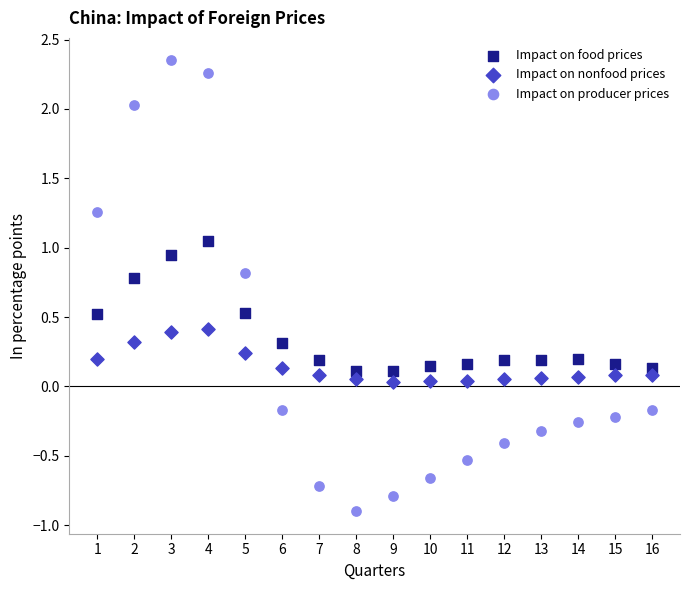

Which series reaches the minimum Y coordinate?

Impact on producer prices